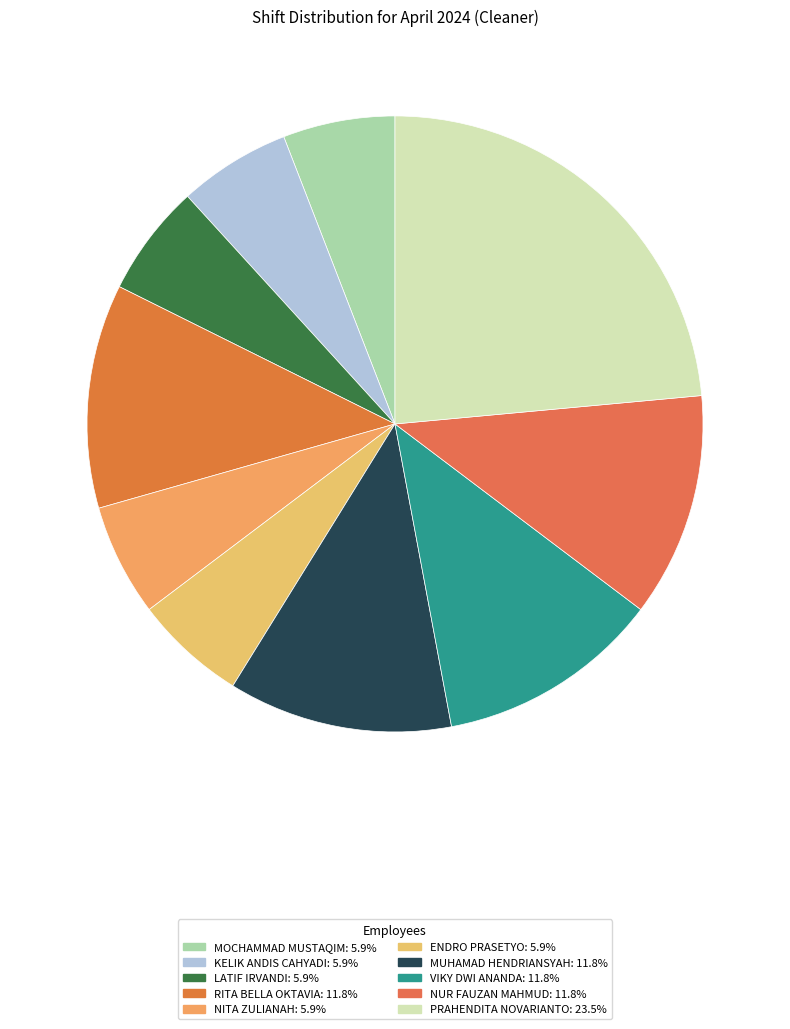

Does any single category account for the majority?

No